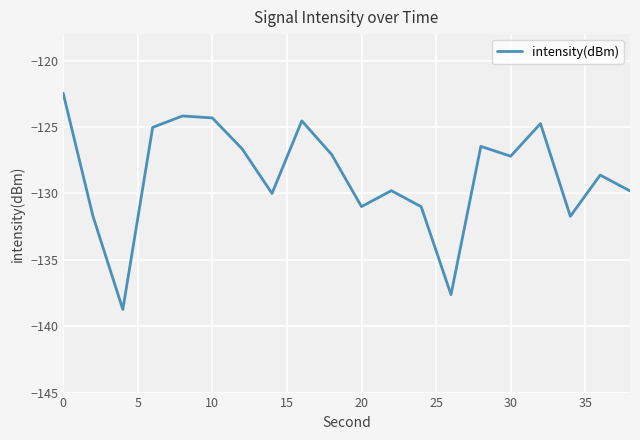

What is the difference between the maximum and minimum values?

16.3